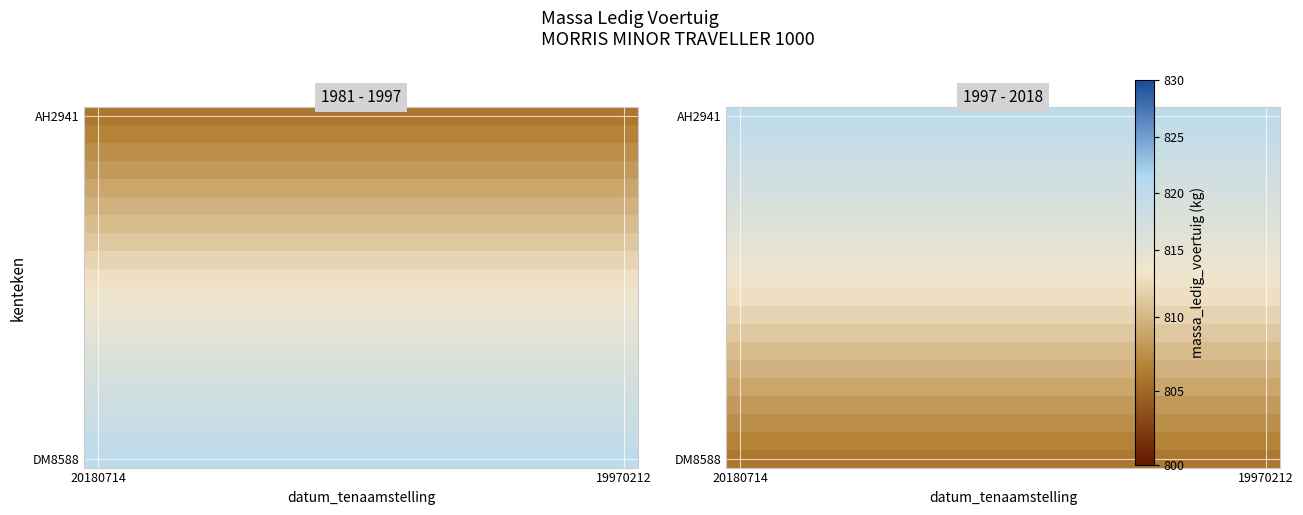

How many series are shown in this chart?

20